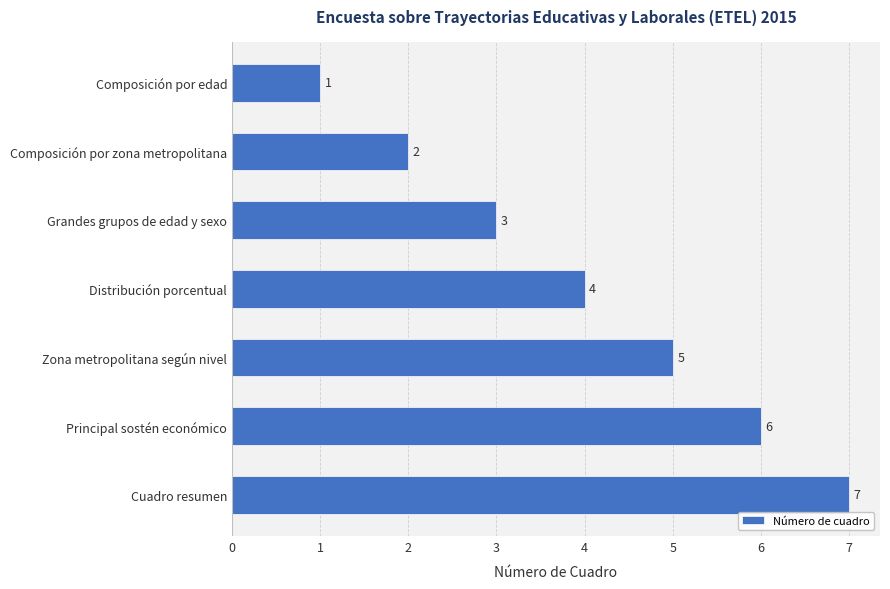

What is the difference between the second highest and minimum values?

5